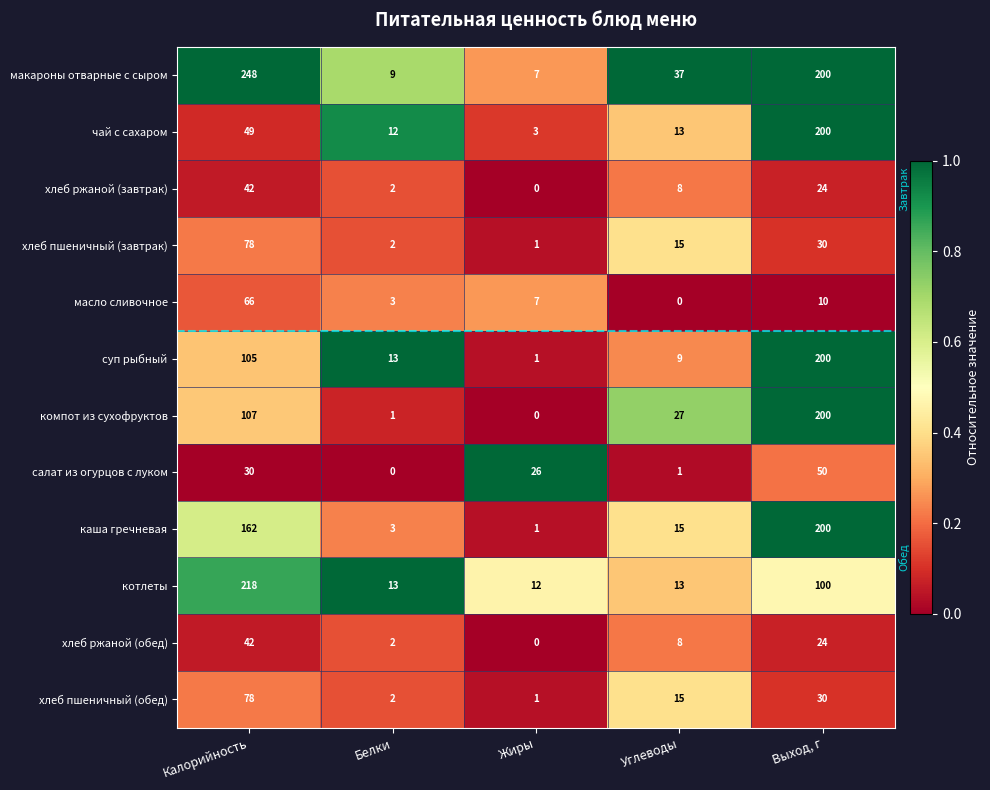

At which category is the sum across all series the highest?

Выход, г